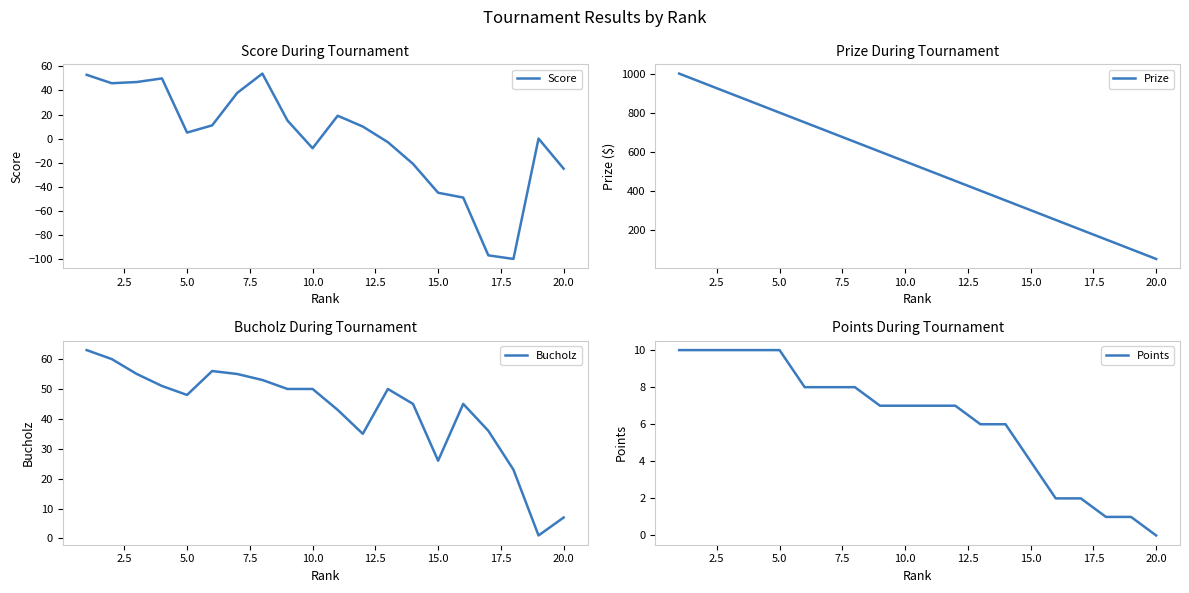

Which category has the lowest value in the Points series?

20.0